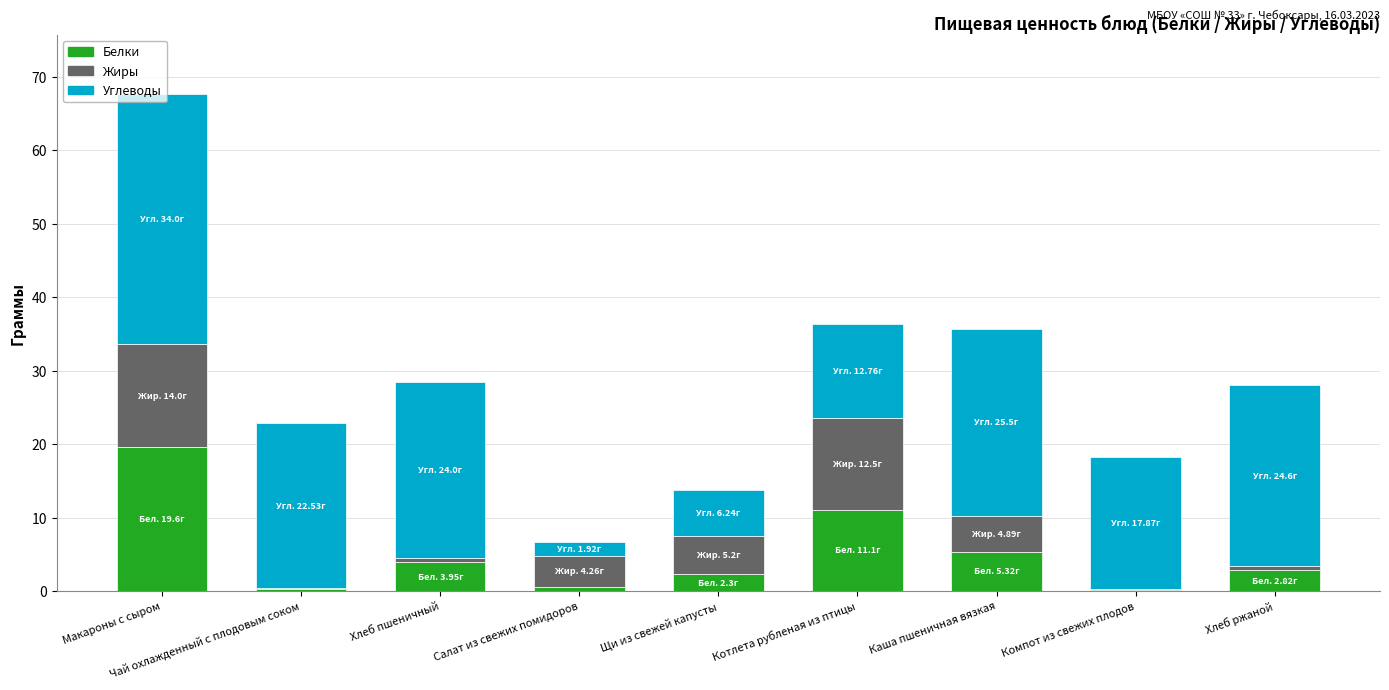

What is the total value across all series at Салат из свежих помидоров?

6.7